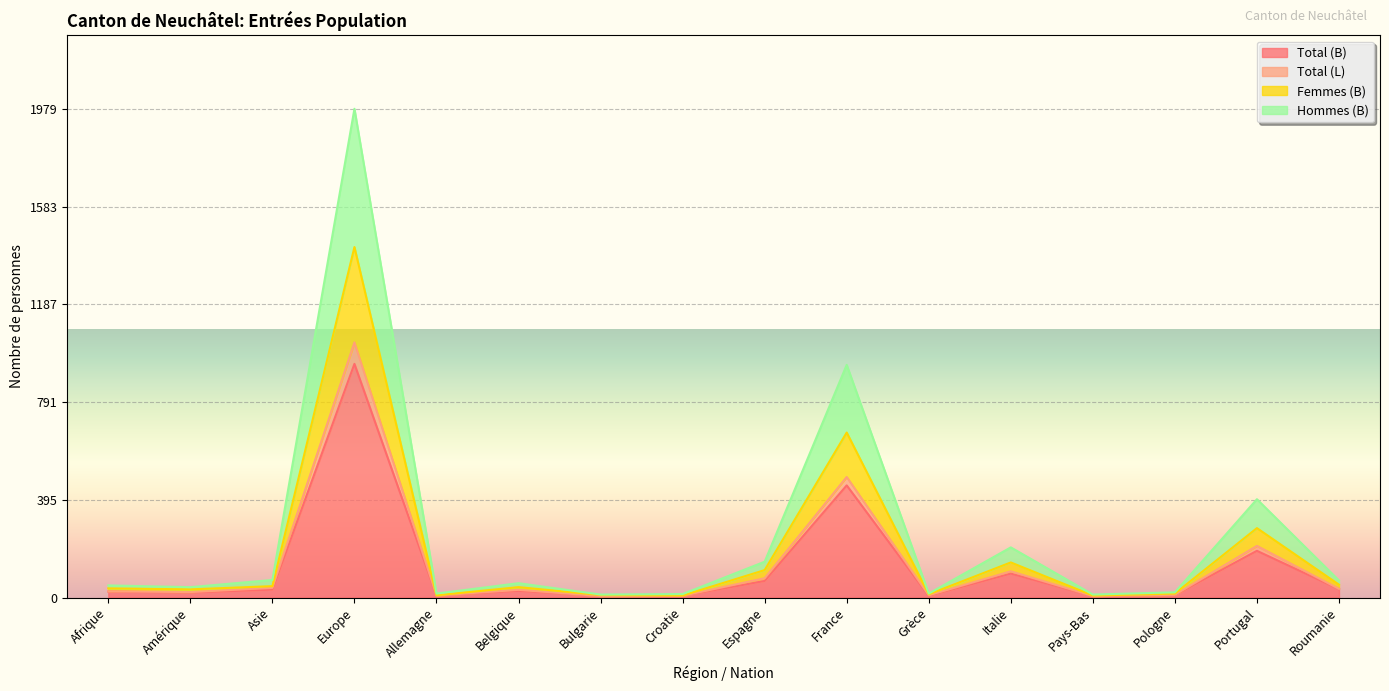

Is the value of Total (B) at France greater than the value of Total (L) at Amérique?

Yes